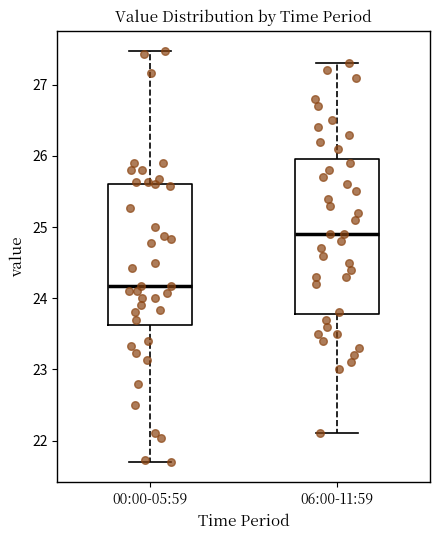

Reading left to right, read every box against the y-axis: the position of its median line, the range the box covers, and the ends of its whiskers. The values are not printed on the chart, so give them approximately, as read against the axis.

00:00-05:59: median 24.2, box 23.6 to 25.6, whiskers 21.7 to 27.5
06:00-11:59: median 24.9, box 23.8 to 26.0, whiskers 22.1 to 27.3